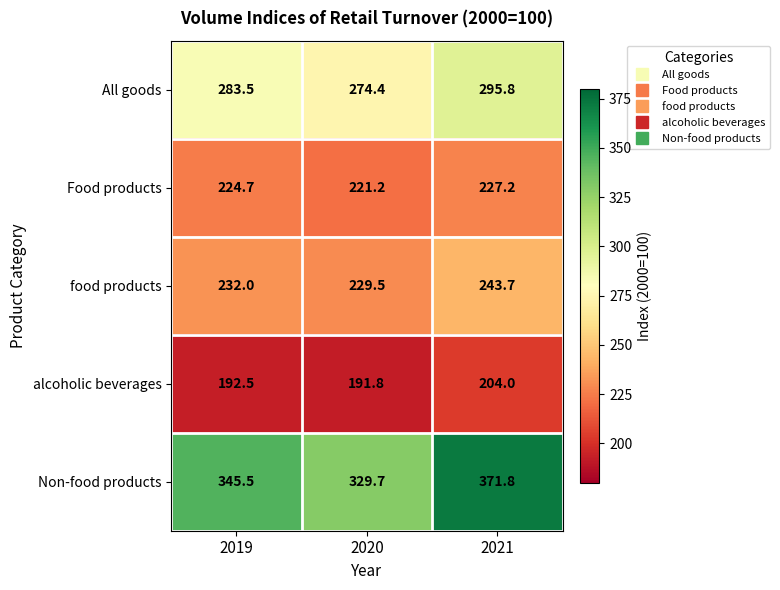

The value of alcoholic beverages at 2021 is 71.9. True or false?

False